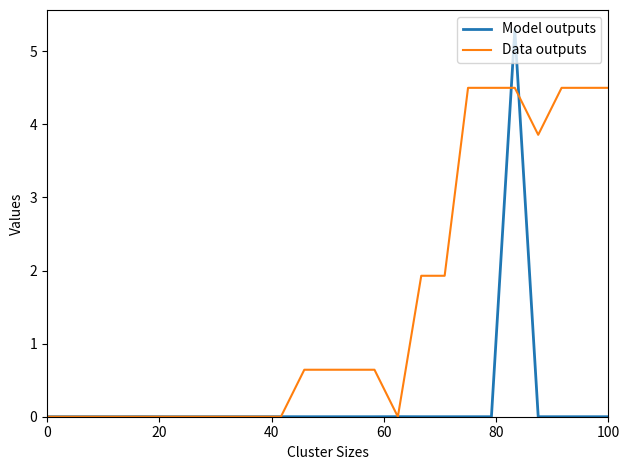

Which series has the largest total across all categories?

Data outputs